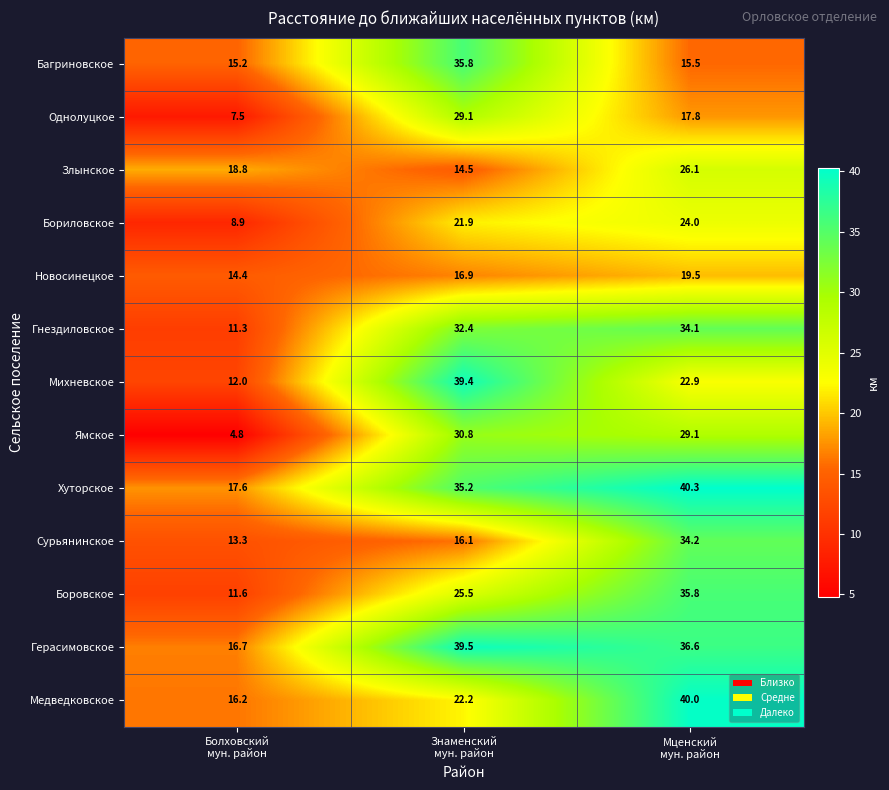

What is the sum of all Ямское values?

64.7